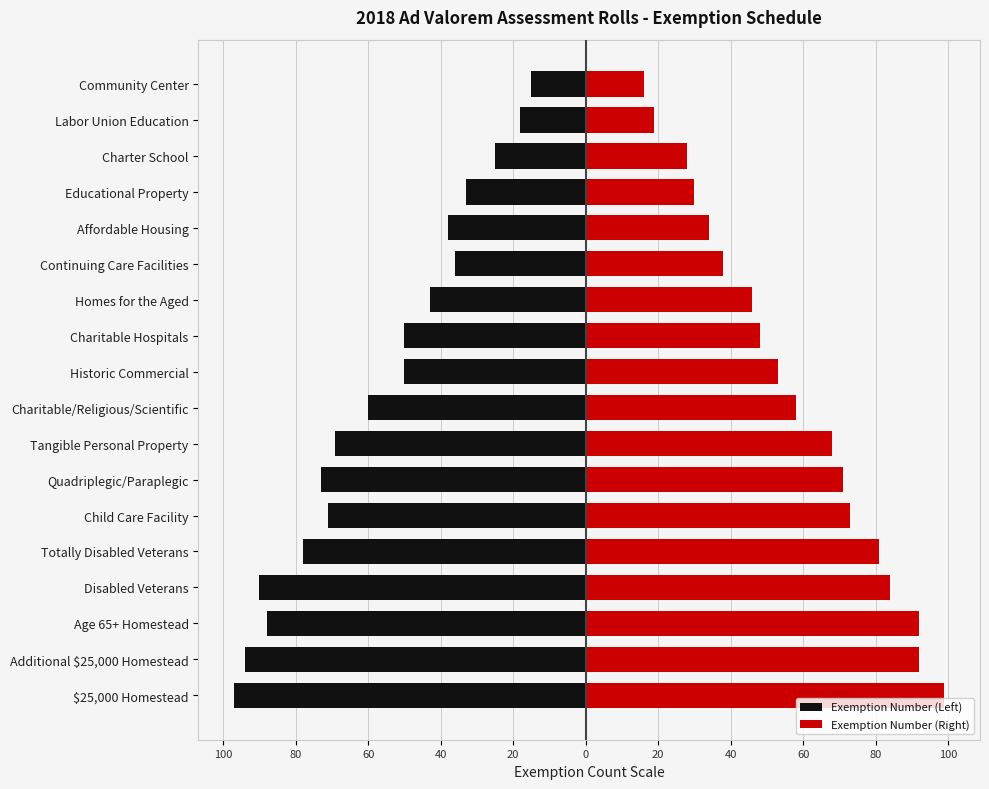

Are the bars grouped side by side (vs. stacked)?

Yes